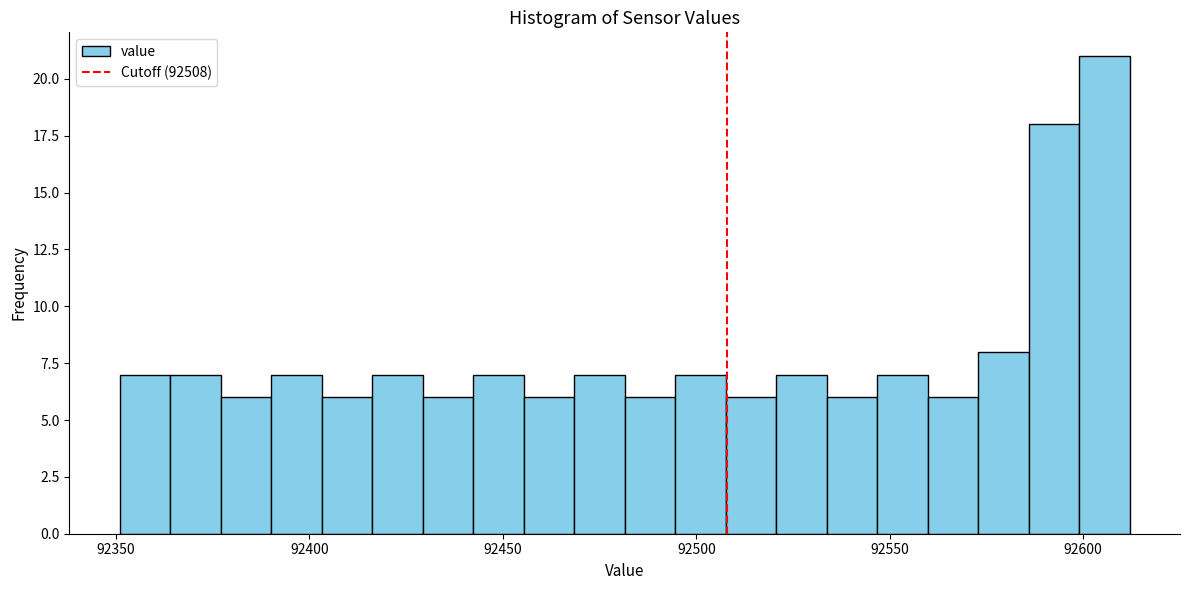

Around what value on the x-axis is the tallest bar? Give the approximate position of its centre, as read against the axis.

92605